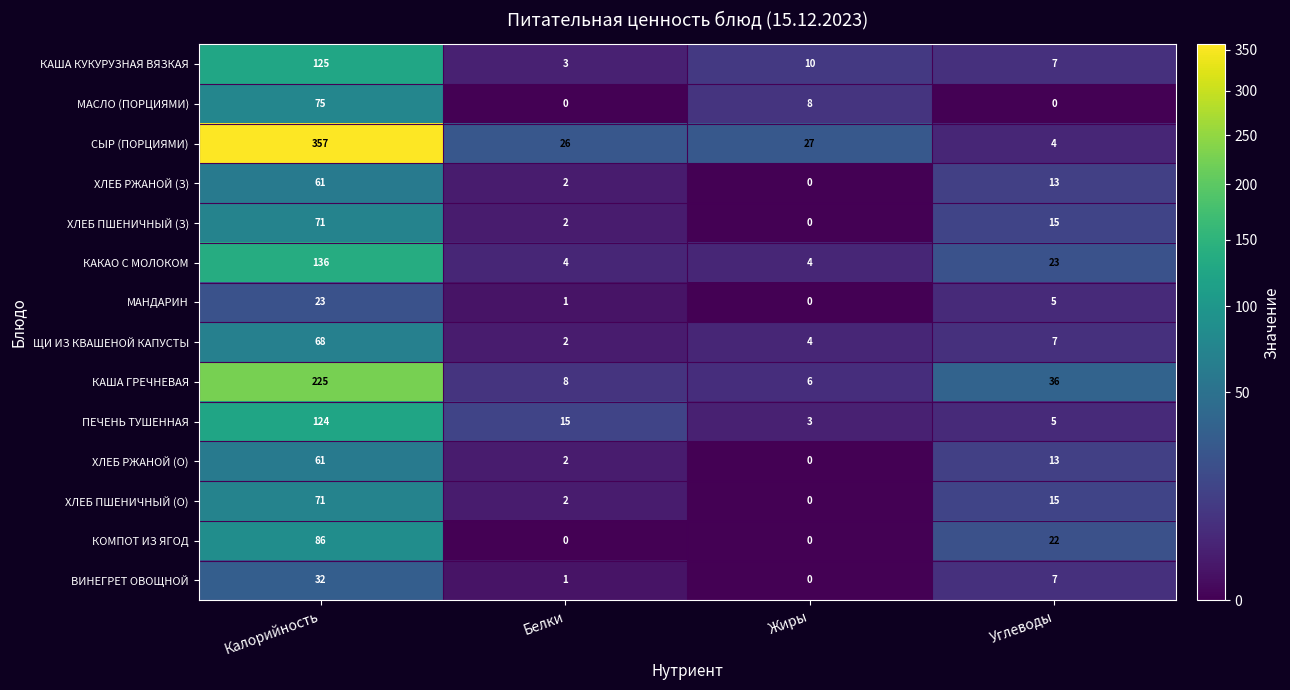

What is the difference between the maximum and minimum values in the МАСЛО (ПОРЦИЯМИ) series?

75